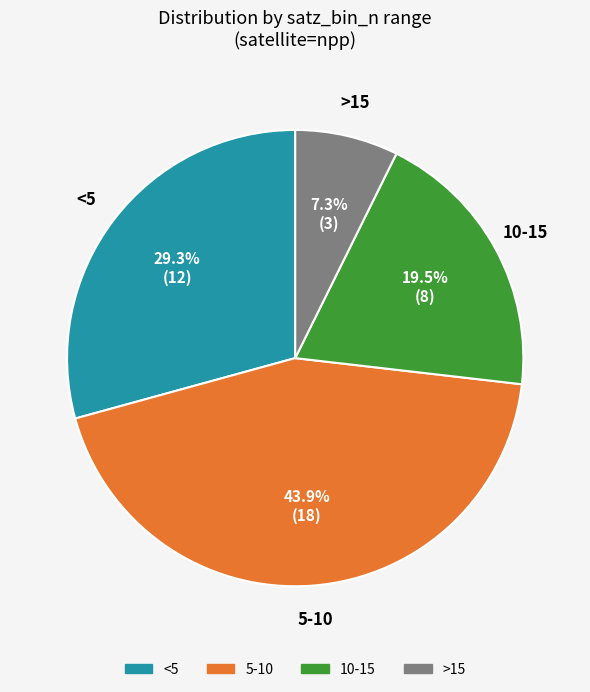

Does any single category account for the majority?

No